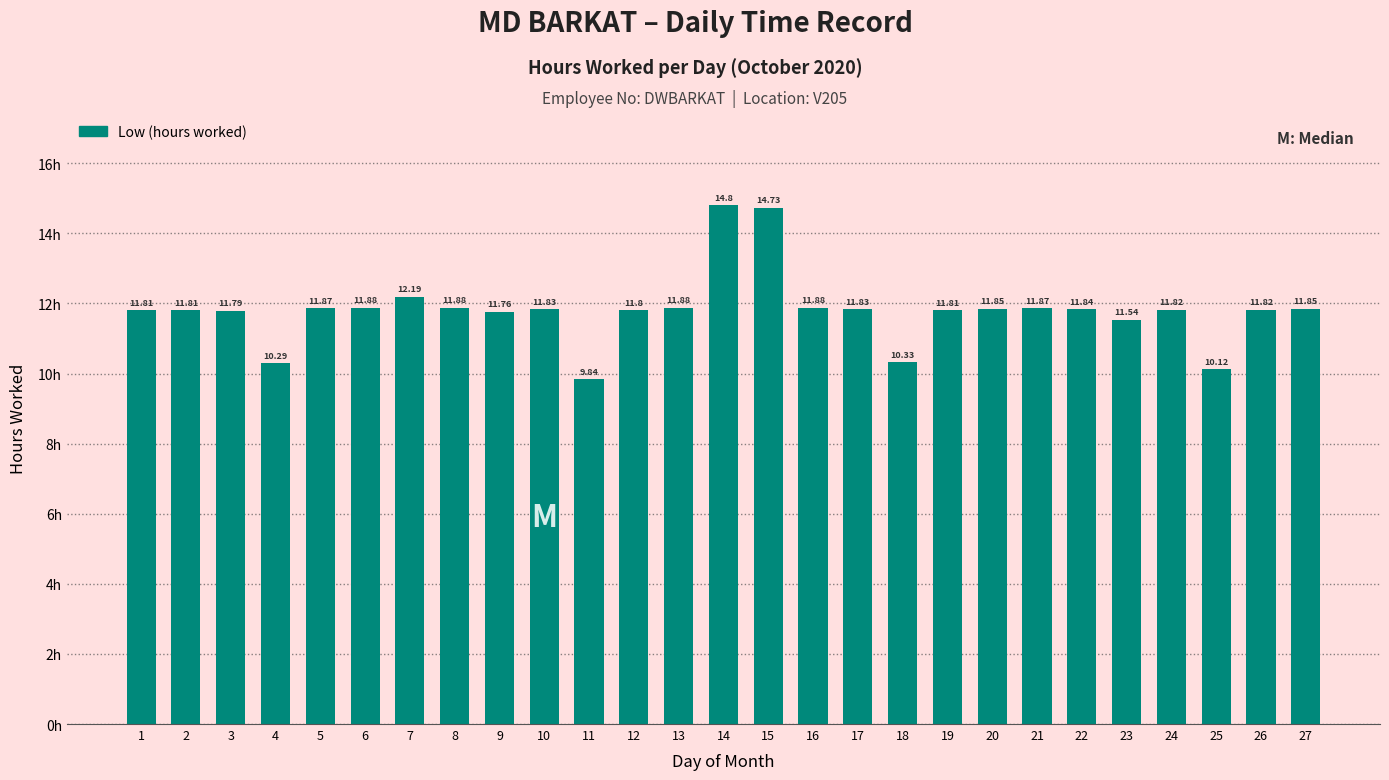

How many values are below 11?

4